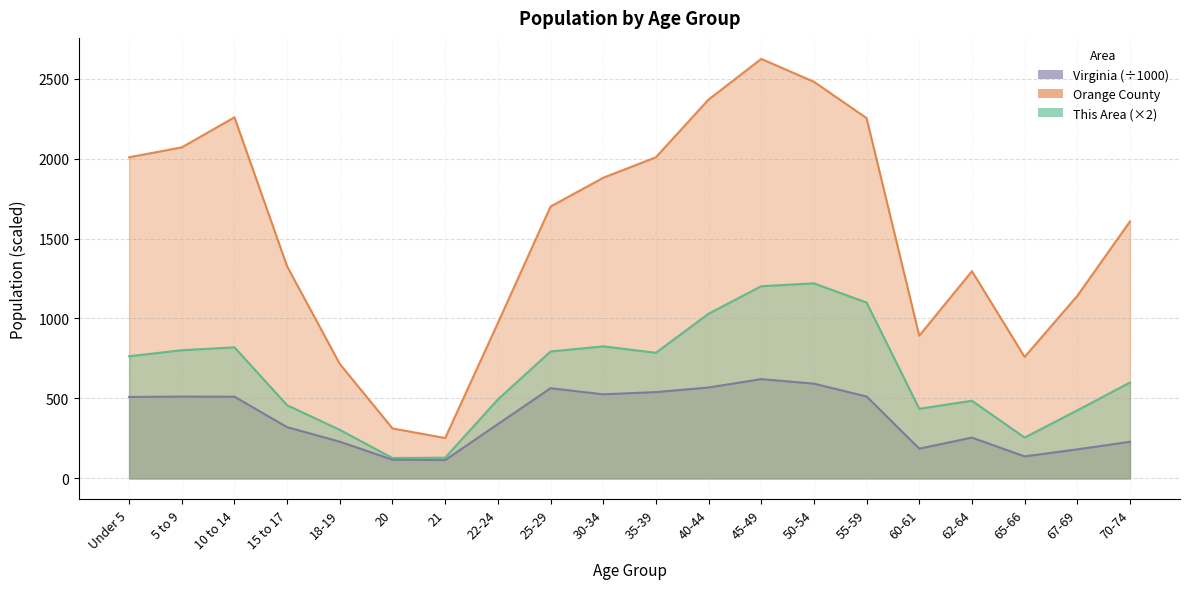

List the series in order of their peak value, highest first.

Orange County, This Area, Virginia